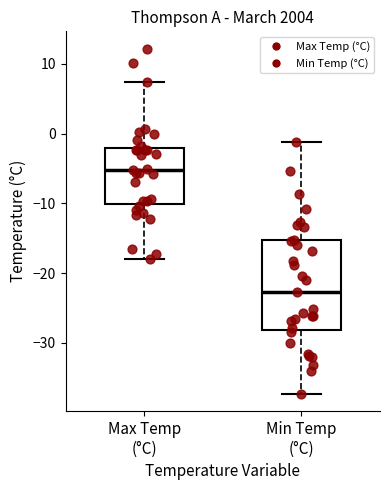

Which box's median line is the highest?

Max Temp (°C)